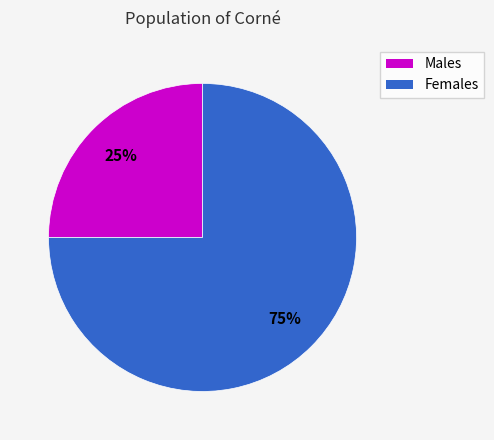

Does any single category account for the majority?

Yes